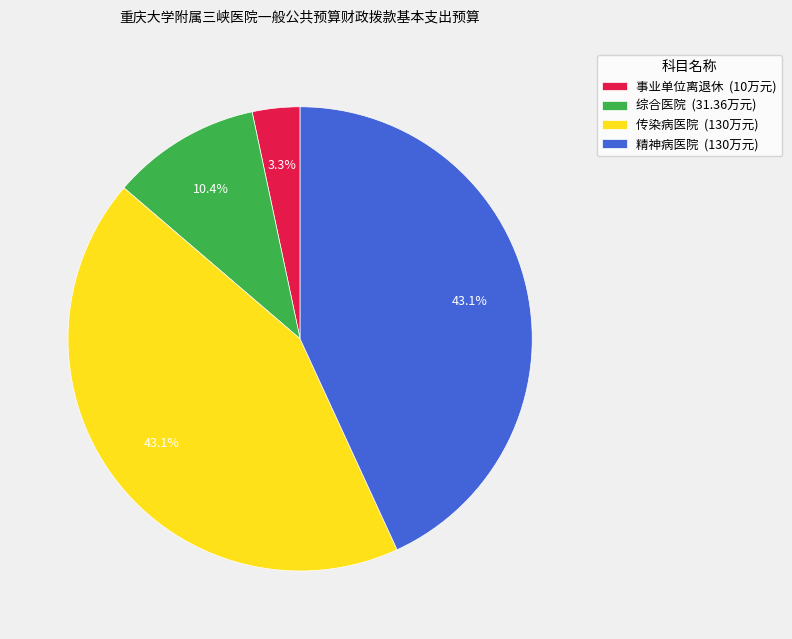

Which has a higher value, 精神病医院 (130万元) or 综合医院 (31.36万元)?

精神病医院 (130万元)